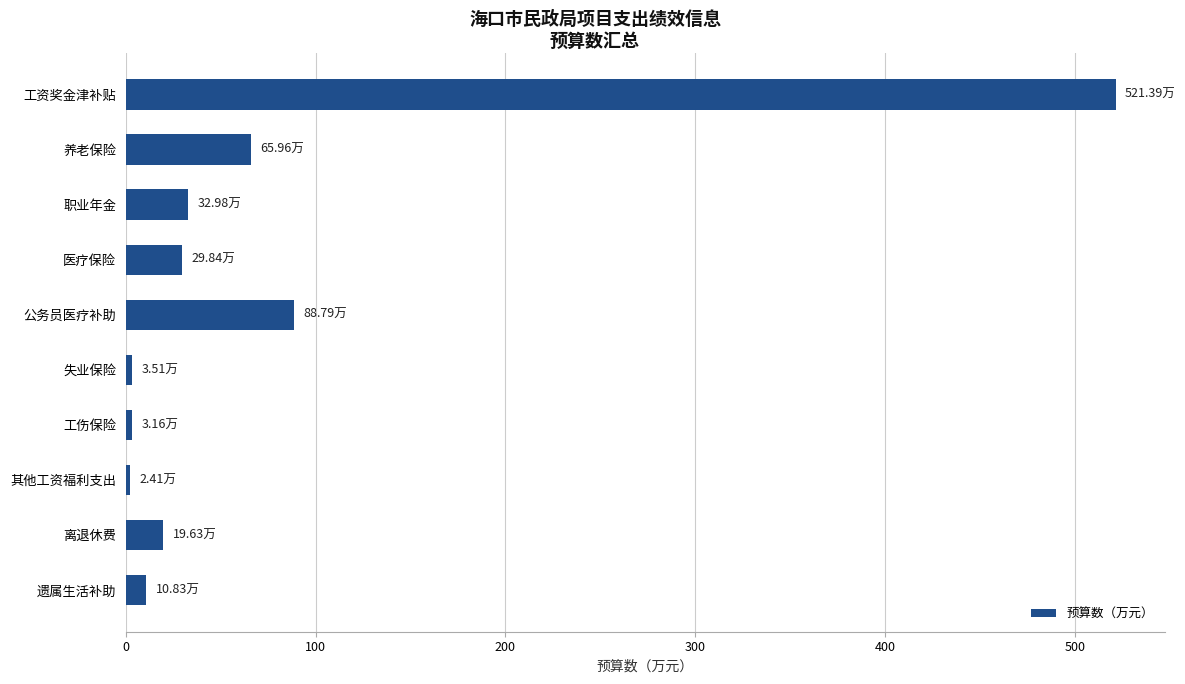

At which label is the value closest to 261?

公务员医疗补助